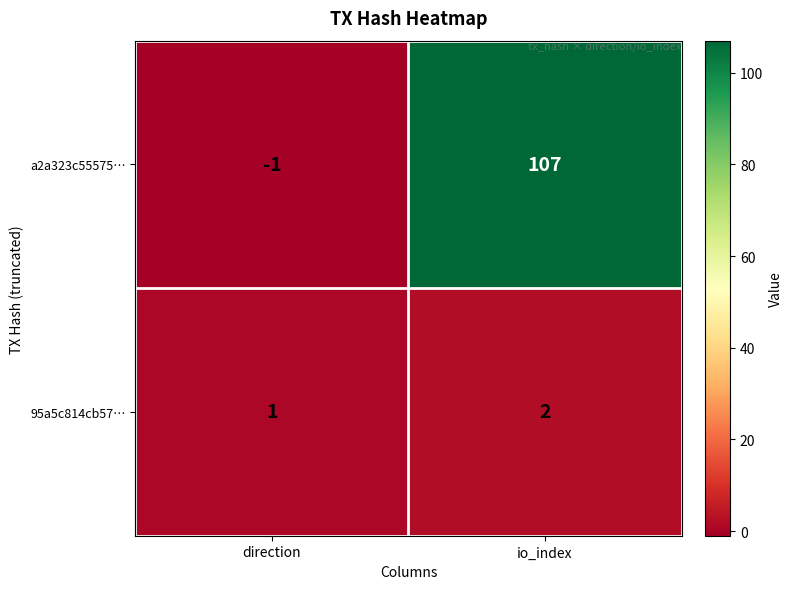

At which label does a2a323c55575… reach its minimum?

direction